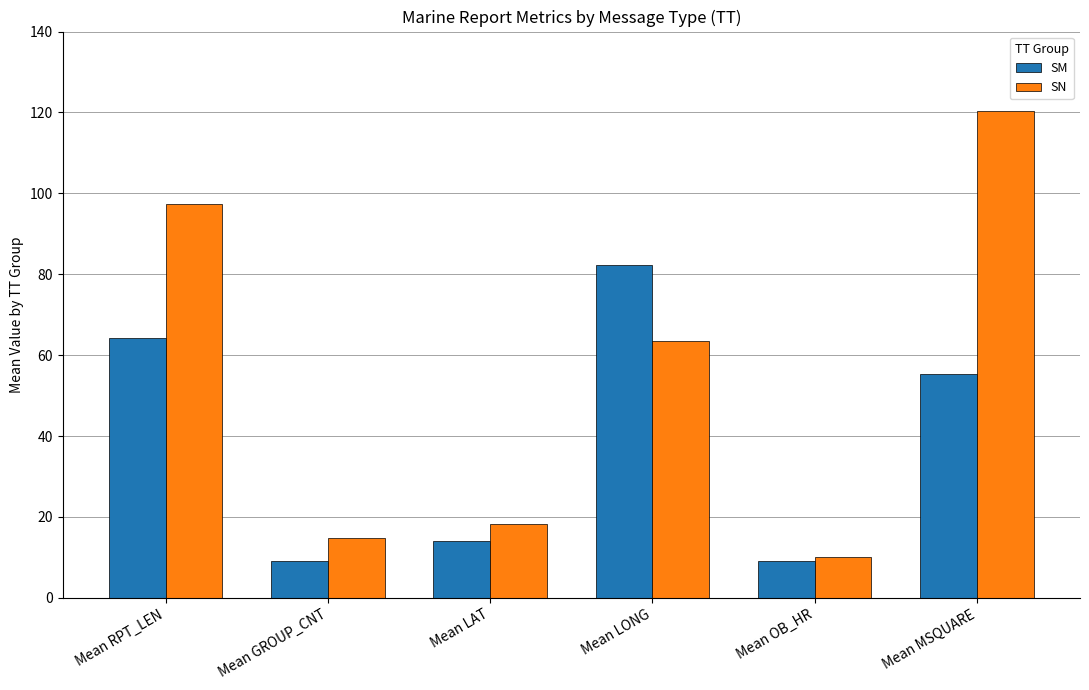

The SM series shows 9.0 at Mean OB_HR. True or false?

True